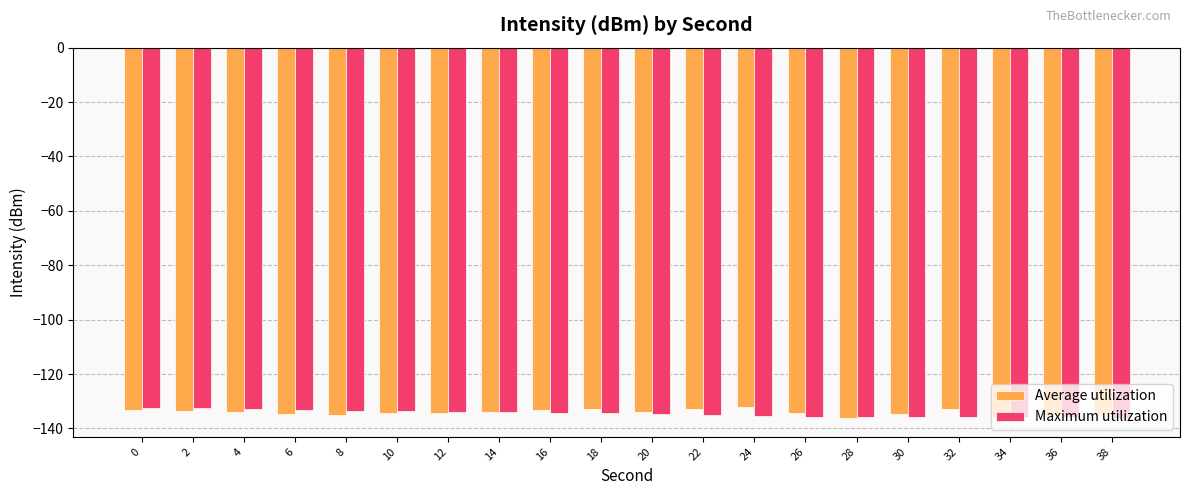

What is the smallest value displayed?

-136.2